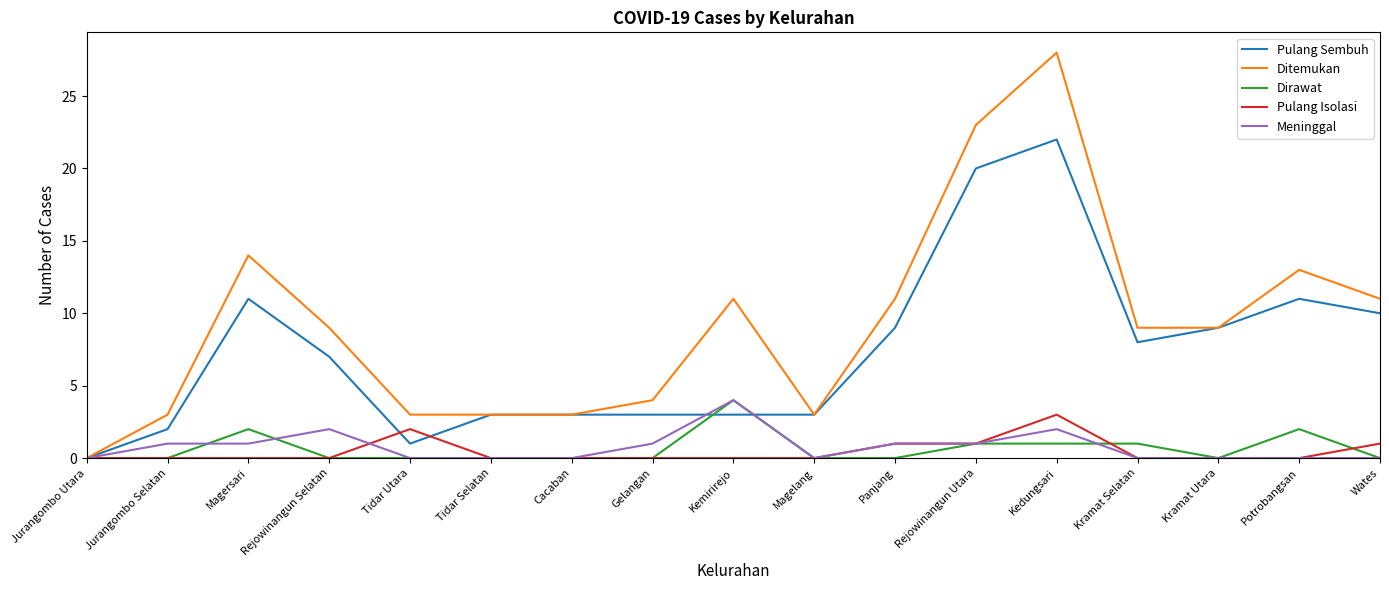

What is the highest value of the Meninggal series?

4